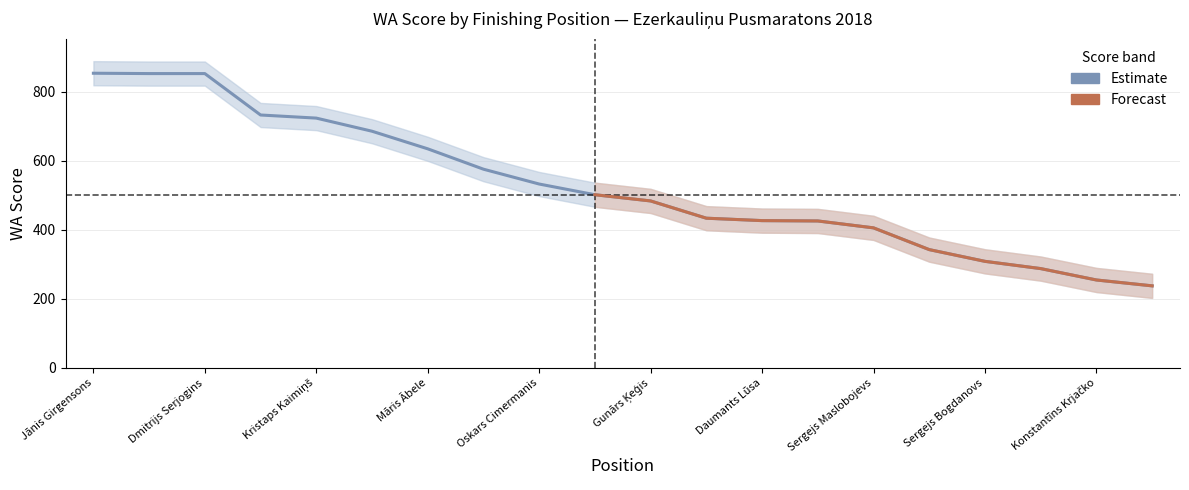

At which label does the data first exceed 502?

Jānis Girgensons